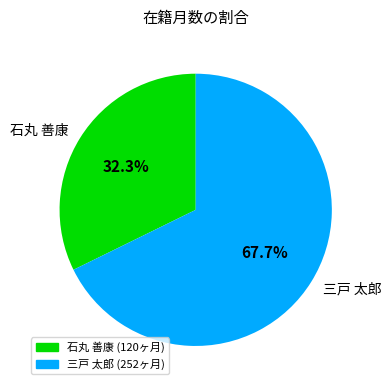

Approximately how many times larger is the value at 三戸 太郎 compared to 石丸 善康?

2.1